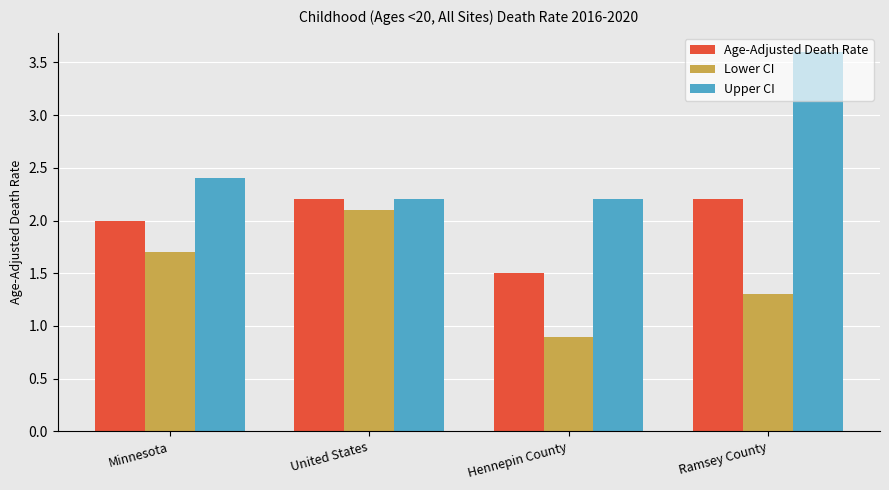

What is the minimum value for Lower CI?

0.9